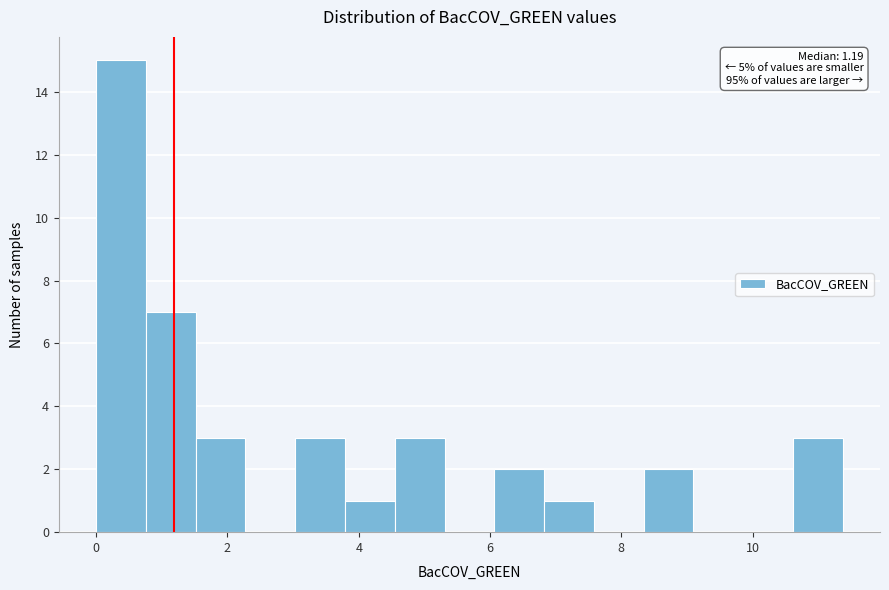

Read against the x-axis, roughly where is the centre of the tallest bar?

0.4